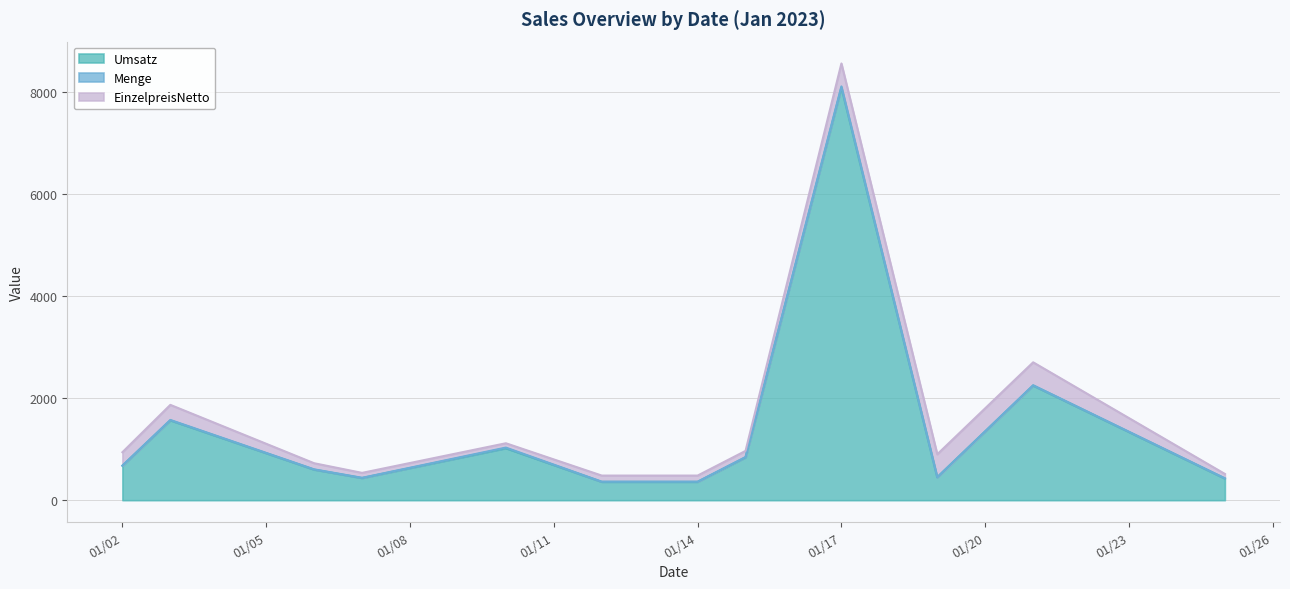

True or false: Umsatz and EinzelpreisNetto intersect in this chart.

False